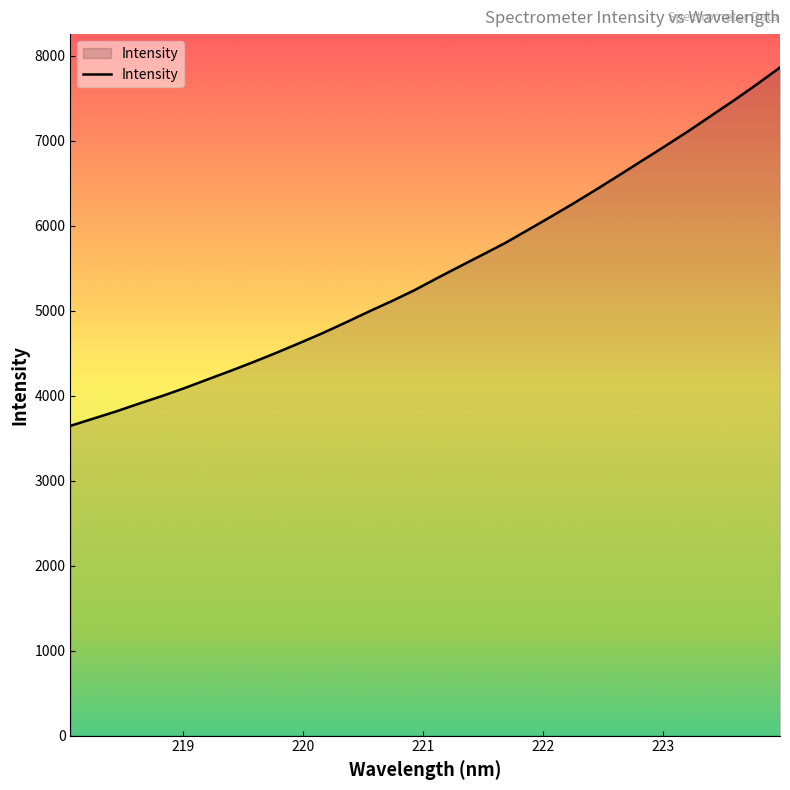

What is the difference between the maximum and minimum values?

4217.1